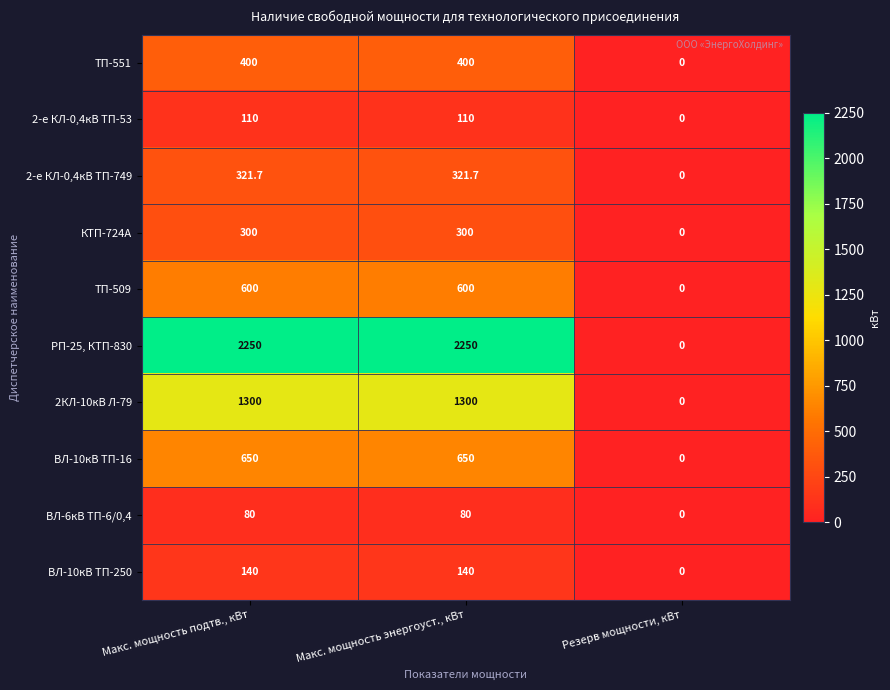

How many data points does each series have?

3